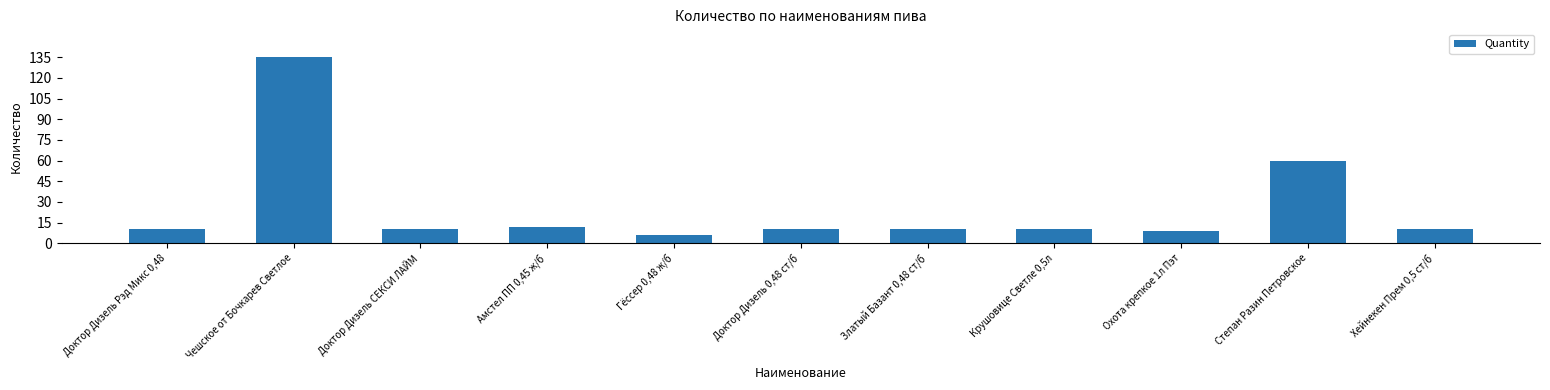

Reading left to right, what are all the values shown in this chart?

Доктор Дизель Рэд Микс 0,48=10	Чешское от Бочкарев Светлое=135	Доктор Дизель СЕКСИ ЛАЙМ=10	Амстел ПП 0,45 ж/б=12	Гёссер 0,48 ж/б=6	Доктор Дизель 0,48 ст/б=10	Златый Базант 0,48 ст/б=10	Крушовице Светле 0,5л=10	Охота крепкое 1л Пэт=9	Степан Разин Петровское=60	Хейнекен Прем 0,5 ст/б=10